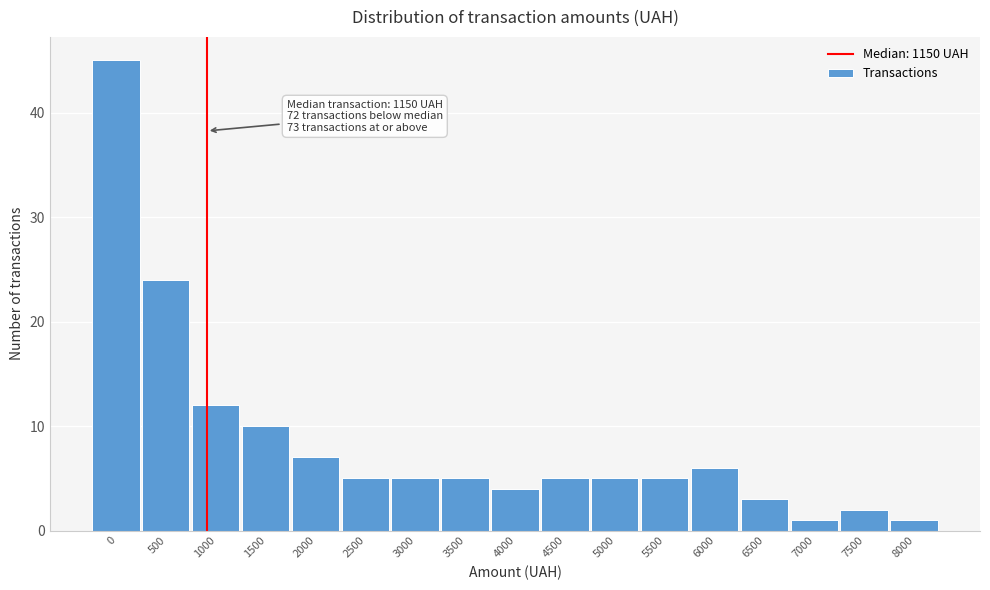

Reading right to left, what are all the values shown in this chart?

1	2	1	3	6	5	5	5	4	5	5	5	7	10	12	24	45